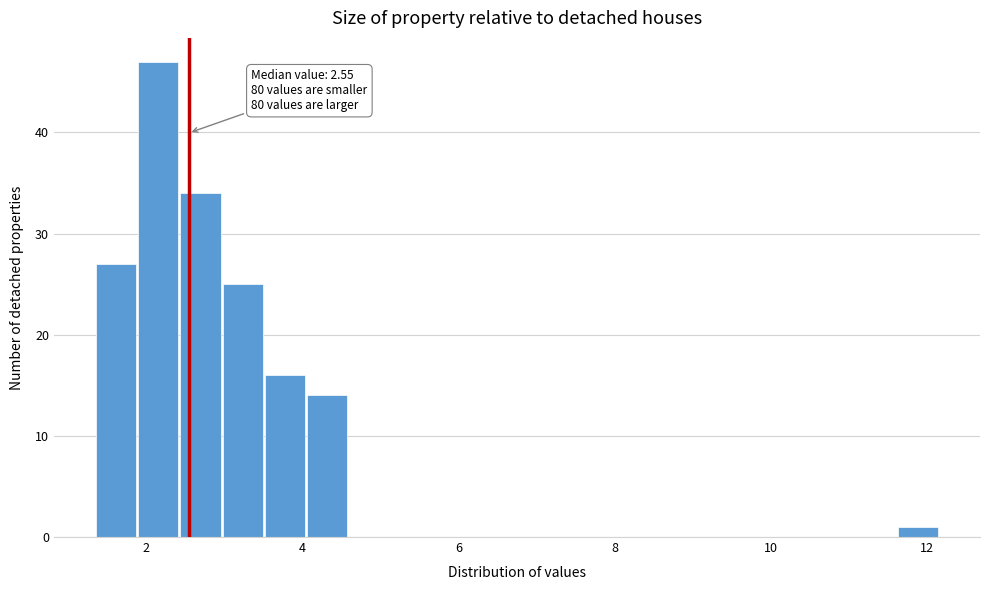

Read against the x-axis, roughly where is the centre of the tallest bar?

2.2